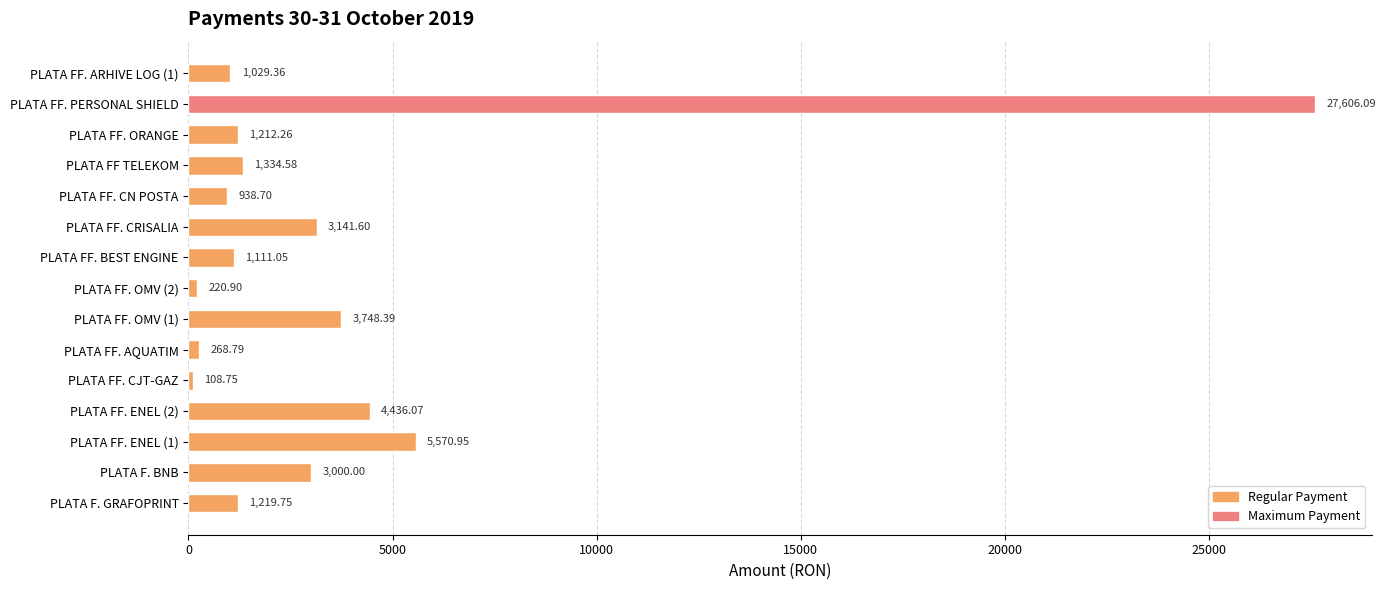

Which category has the highest value across all series?

PLATA FF. PERSONAL SHIELD